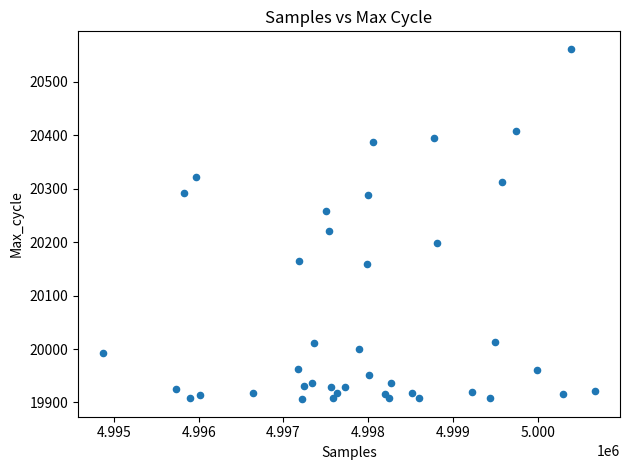

What Y value in the scatter plot is closest to 20234?

20221